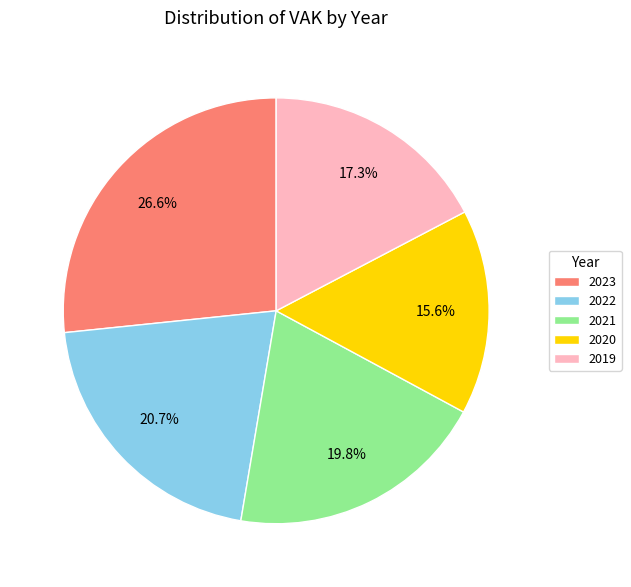

What is the total percentage of 2023 and 2019?

43.9%